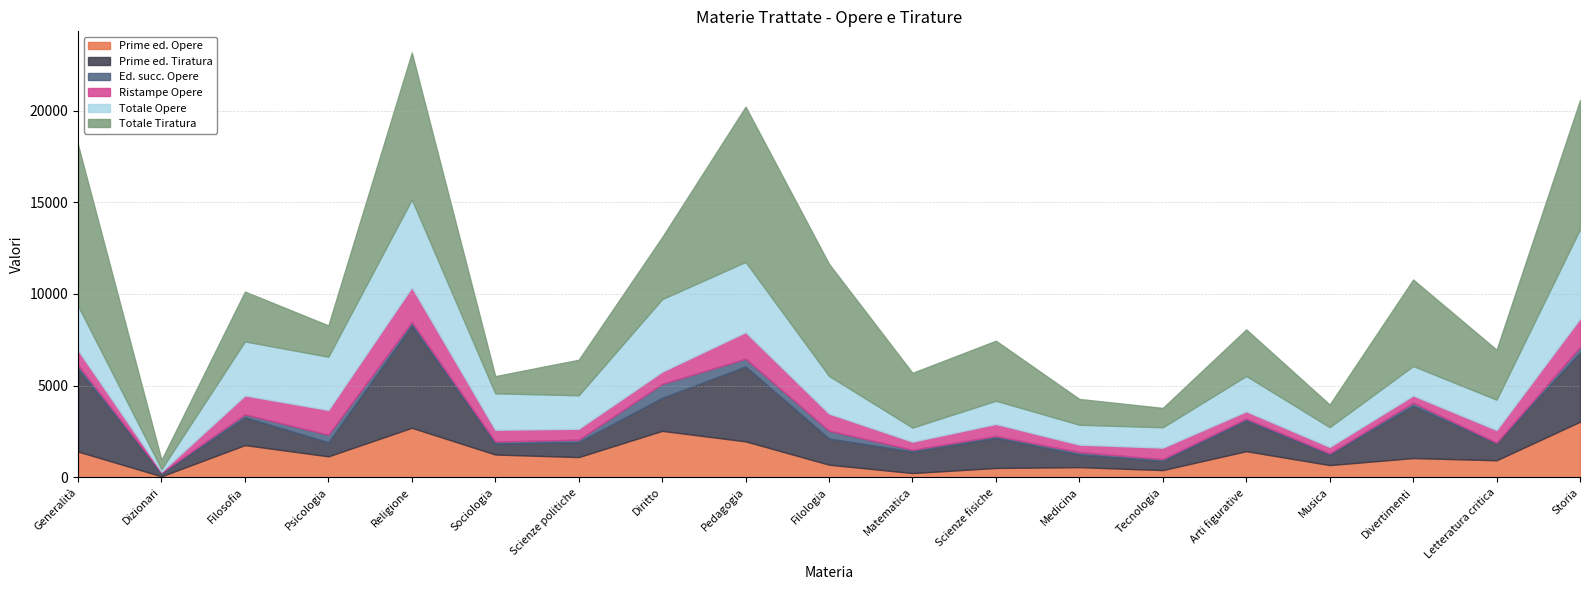

At which label does Prime ed. Tiratura first exceed 1426?

Generalità